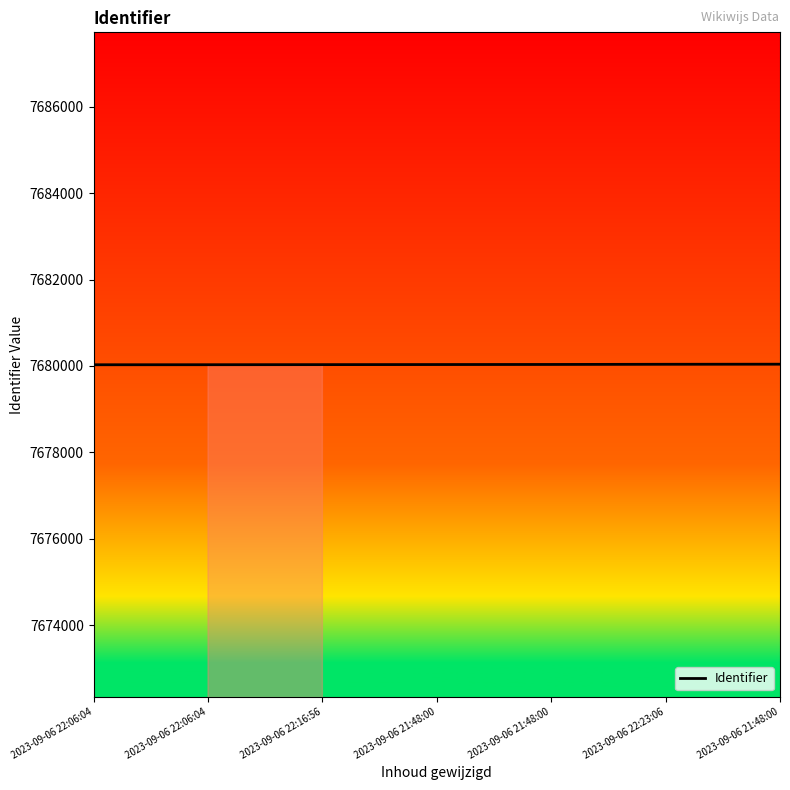

What is the label of the 6th point from the left?

2023-09-06 22:23:06